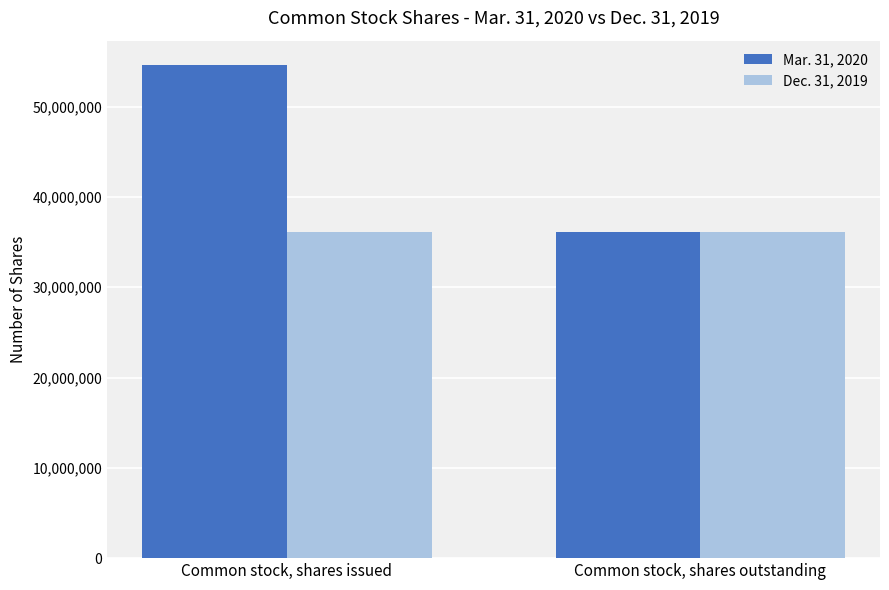

How many groups of bars are there?

2